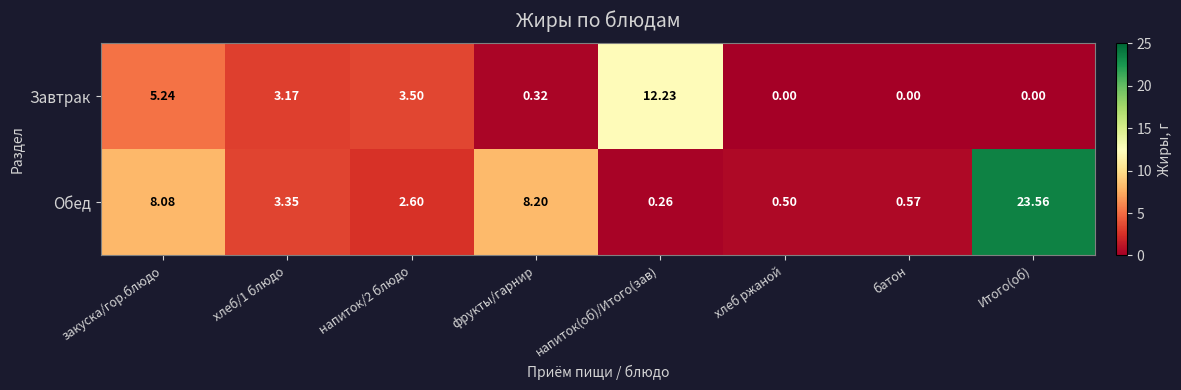

List the series in order of their overall mean, highest first.

Обед, Завтрак